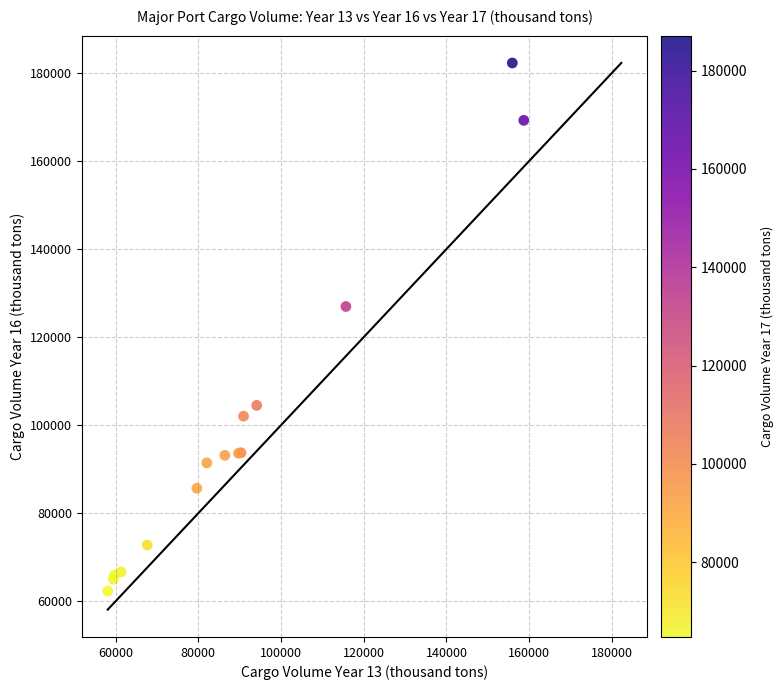

What Y value in the scatter plot is closest to 122295?

126960